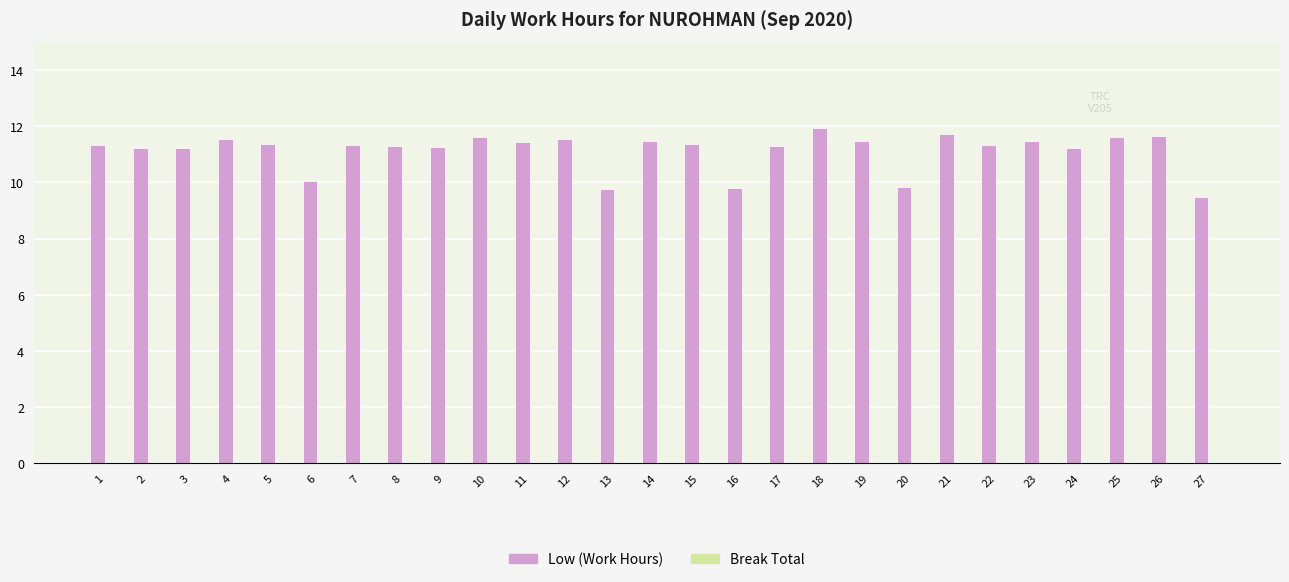

What is the ratio of the value at 10 to the value at 9?

1.0